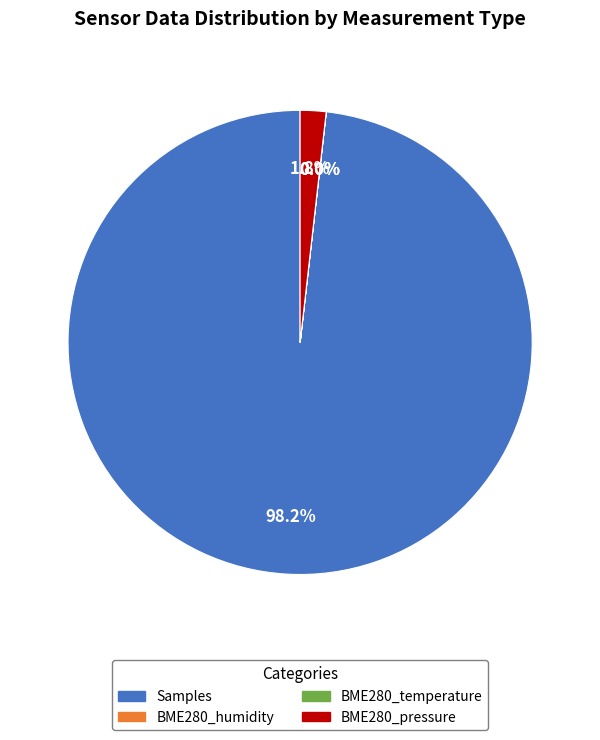

Which category has the biggest portion of the pie?

Samples